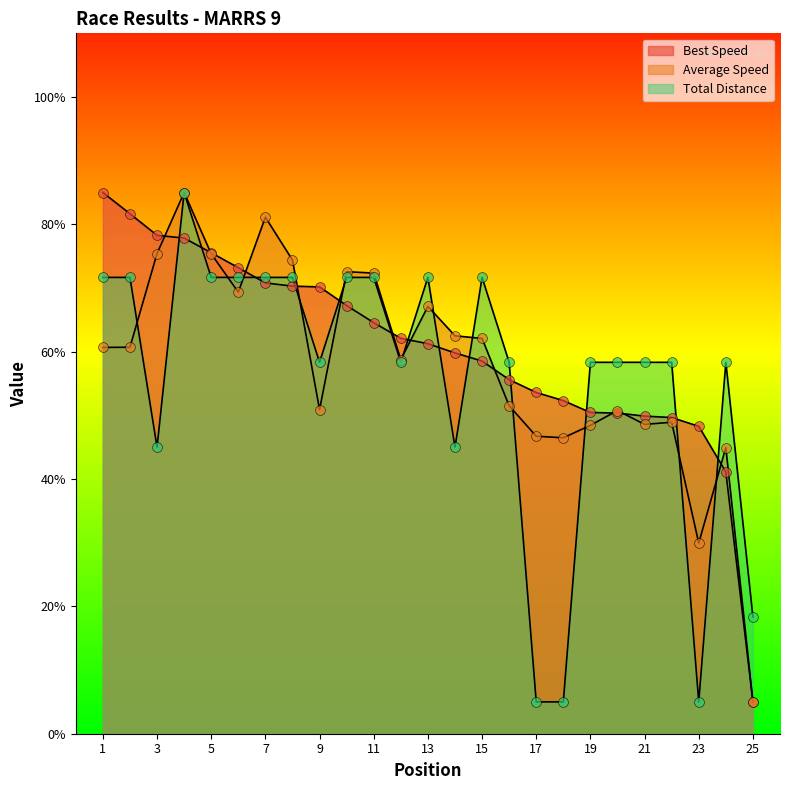

Which series has the widest spread of Y values?

Total Laps